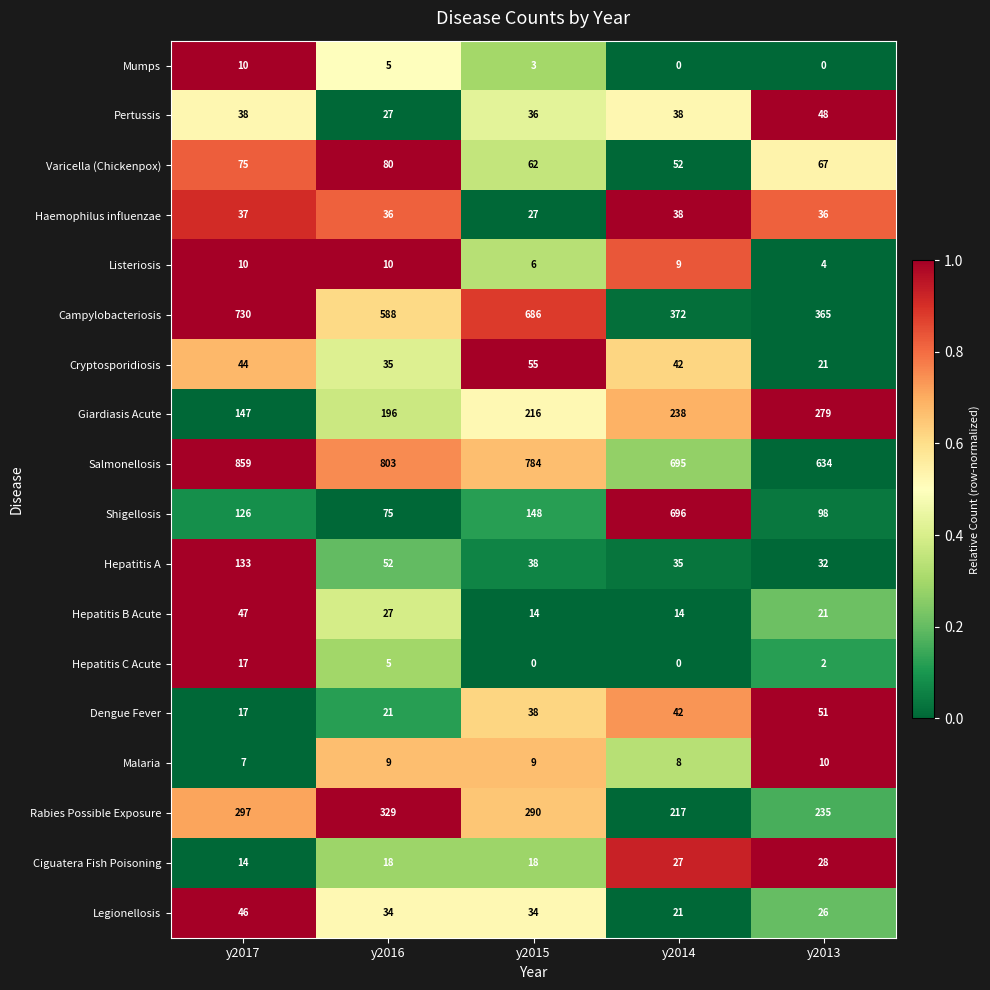

How many Mumps values are between 0 and 5?

4